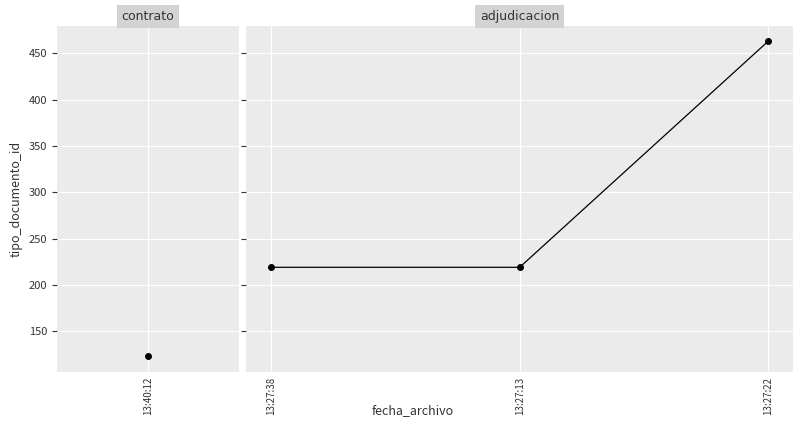

What is the label of the 2nd point from the right?

13:27:13